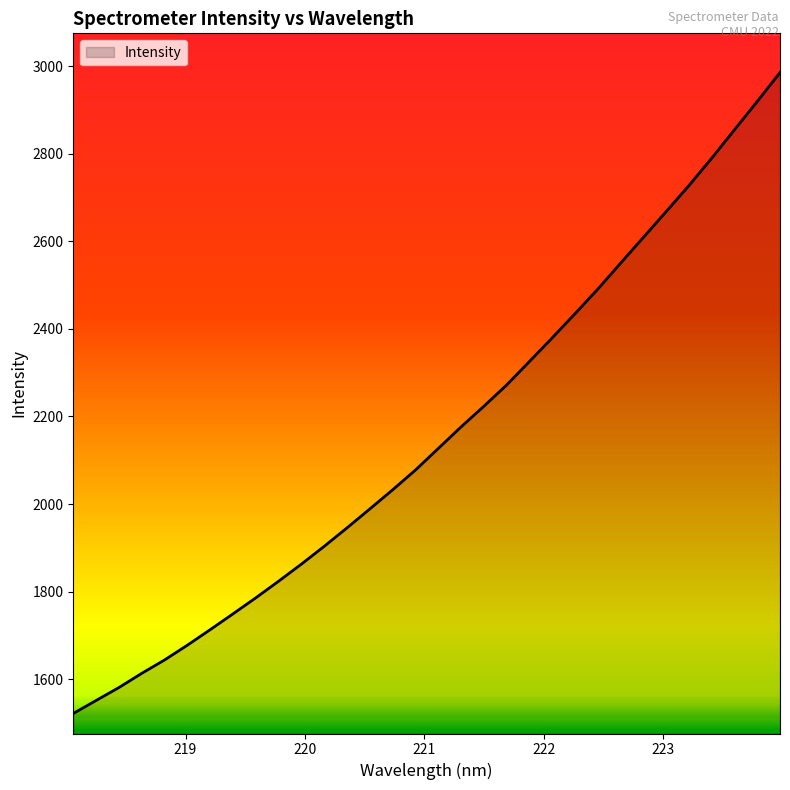

What is the smallest value displayed?

1521.3